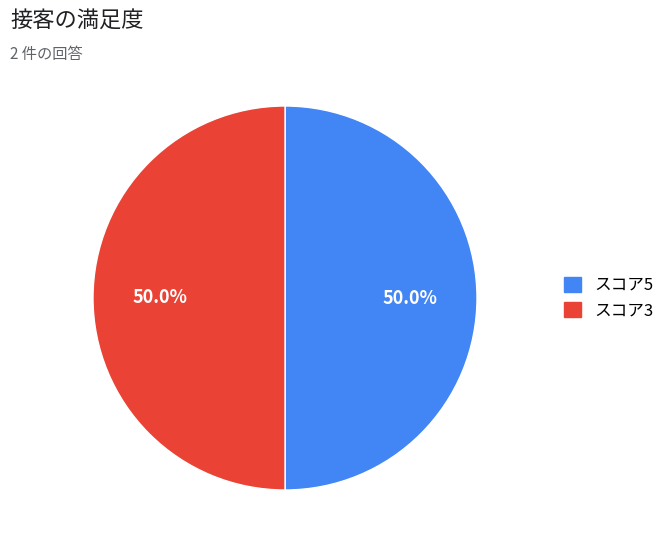

How many slices are in this pie chart?

2